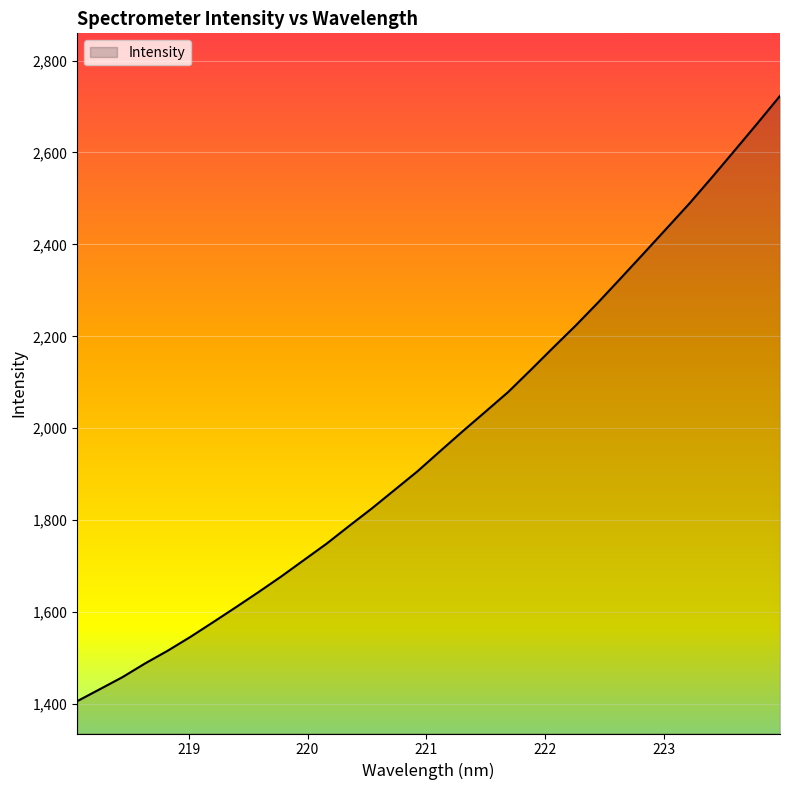

What is the maximum value shown in the chart?

2723.1